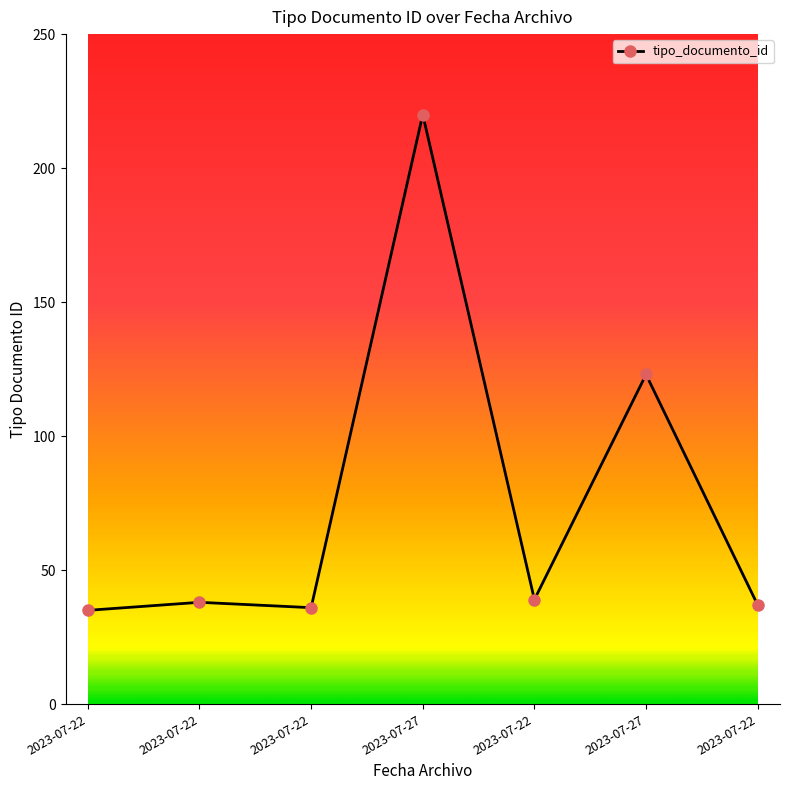

Where does the data first go above 38?

2023-07-27